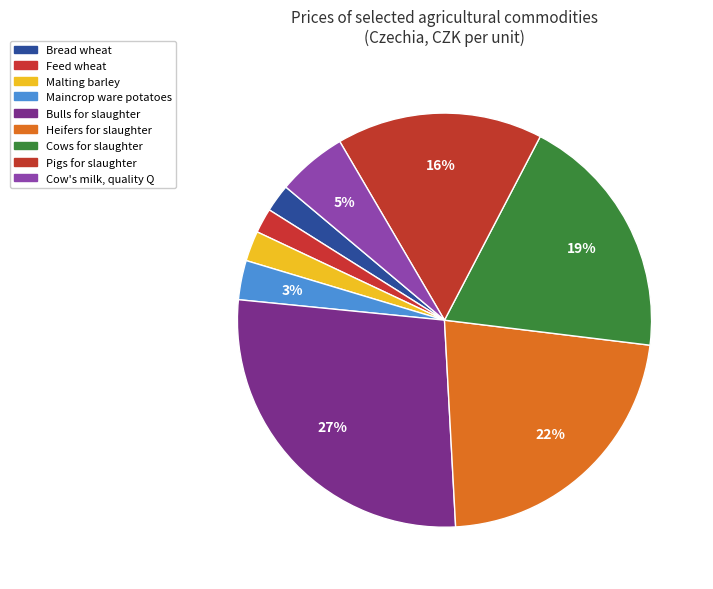

How many segments does this pie chart have?

9